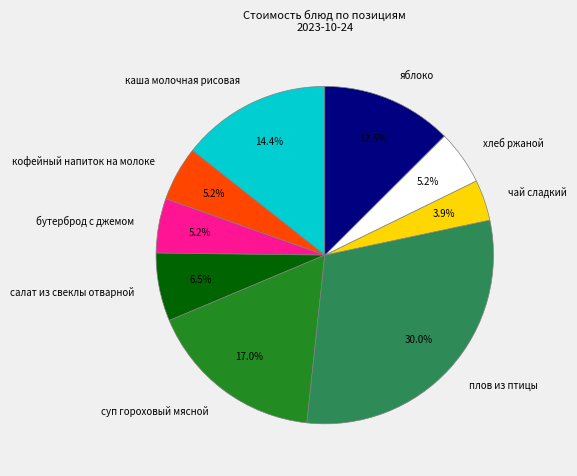

To the nearest percent, what portion does суп гороховый мясной represent?

17%